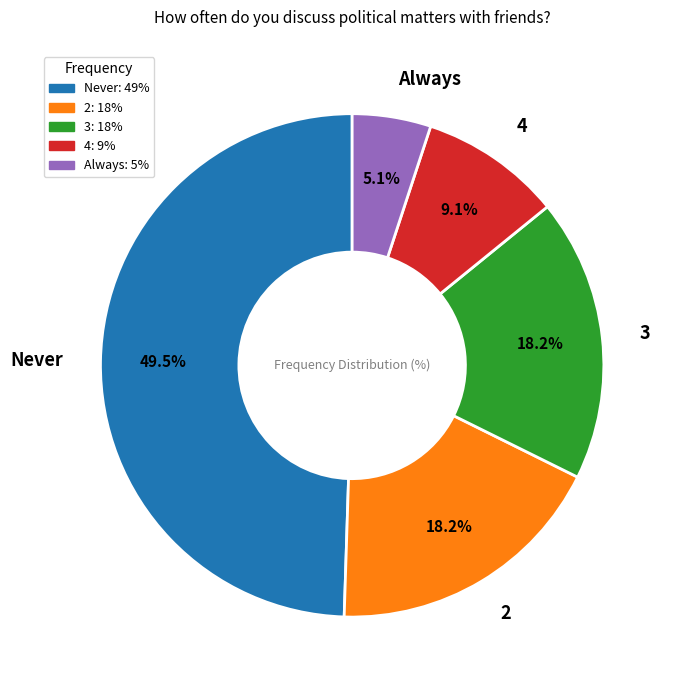

To the nearest percent, what percentage of the pie is 4?

9%